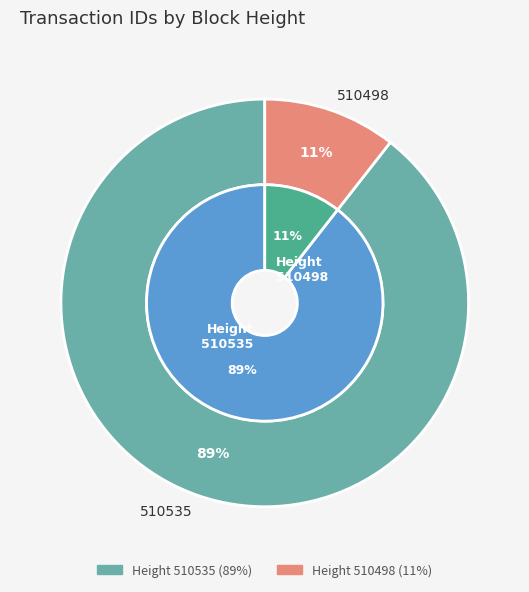

What percentage is the 510535 slice, to the nearest percent?

89%